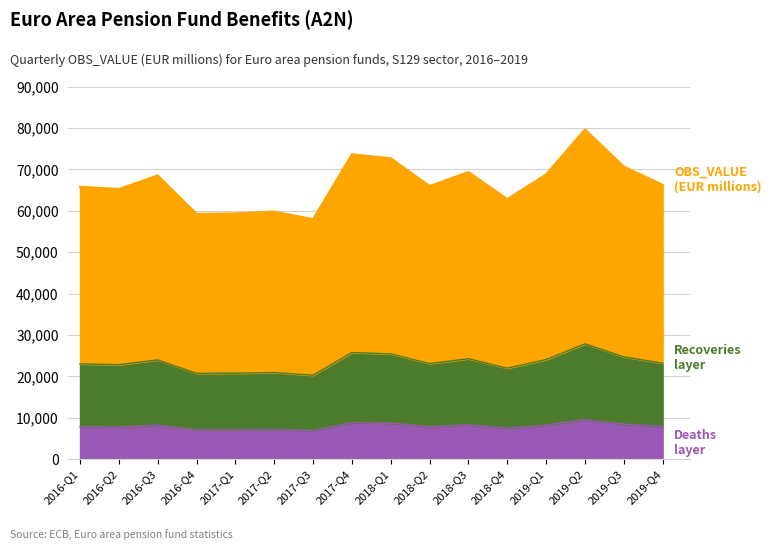

Is it true that the value at 2019-Q2 is 54672.9?

False